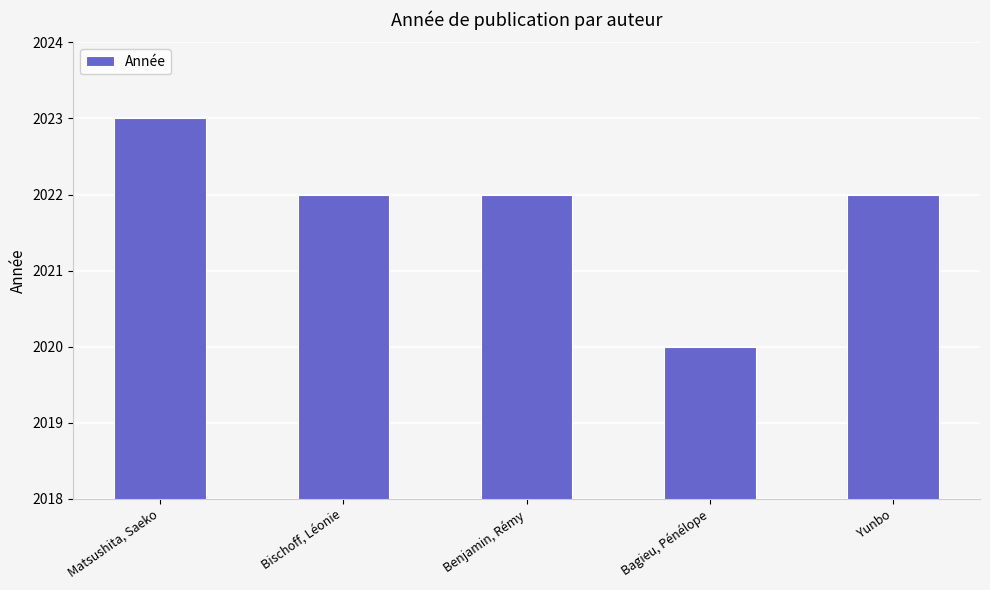

Between Bagieu, Pénélope and Bischoff, Léonie, which is larger?

Bischoff, Léonie